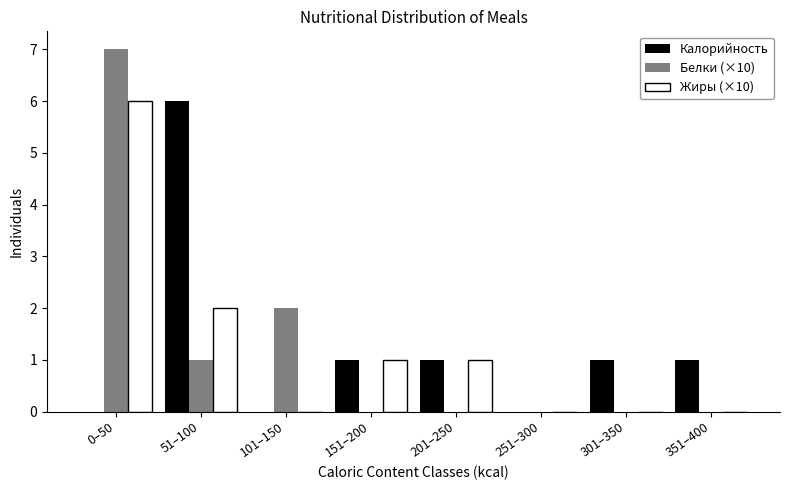

Reading left to right, extract all data points from this chart.

Калорийность: 0–50=0	51–100=6	101–150=0	151–200=1	201–250=1	251–300=0	301–350=1	351–400=1
Белки (×10): 0–50=7	51–100=1	101–150=2	151–200=0	201–250=0	251–300=0	301–350=0	351–400=0
Жиры (×10): 0–50=6	51–100=2	101–150=0	151–200=1	201–250=1	251–300=0	301–350=0	351–400=0